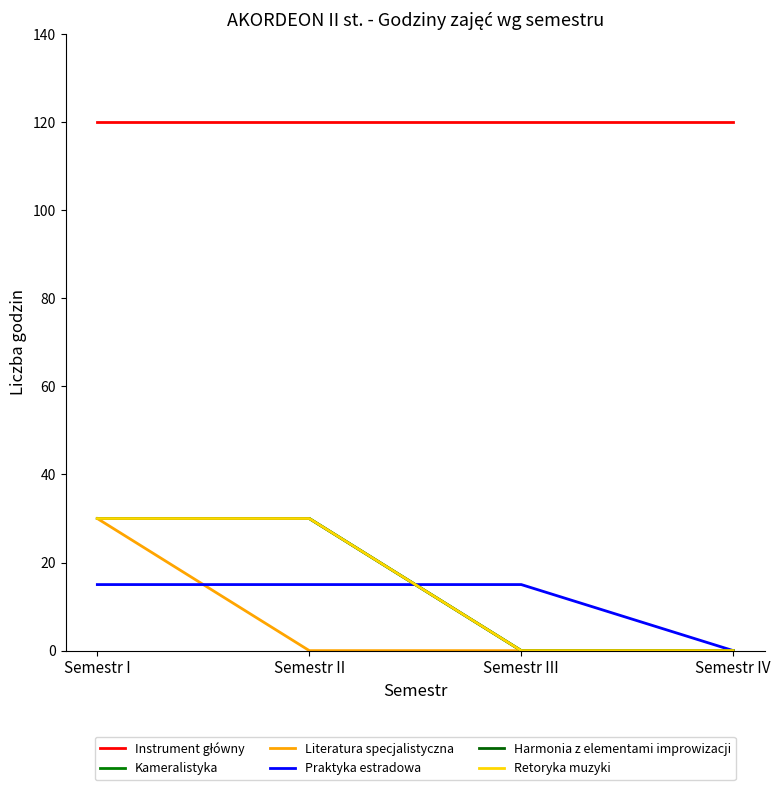

Which series has the widest spread of values?

Kameralistyka